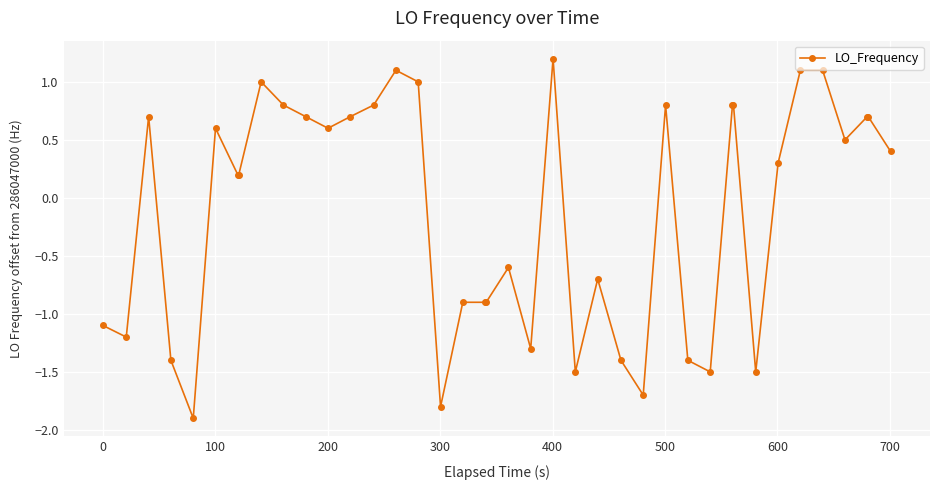

How many values are below 0?

17